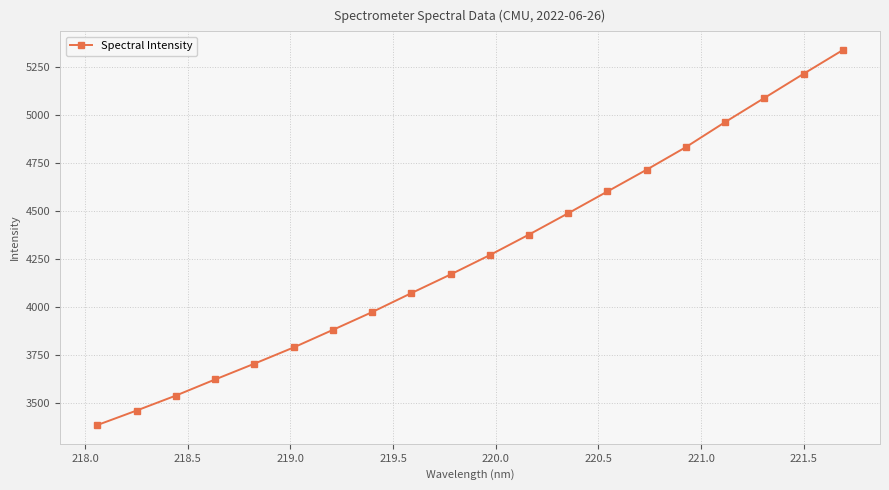

What is the maximum value shown in the chart?

5339.4